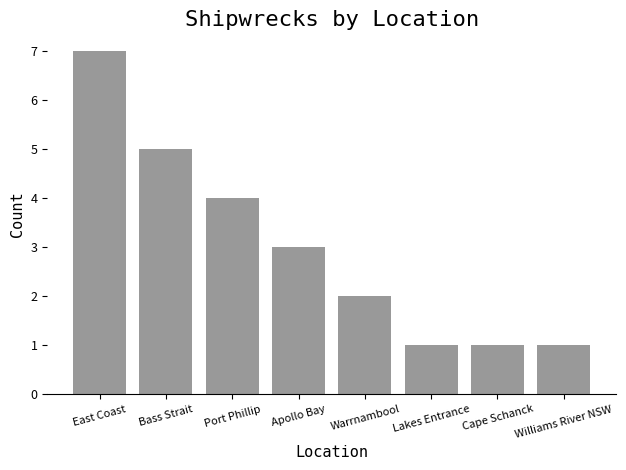

How many series are shown in this chart?

1